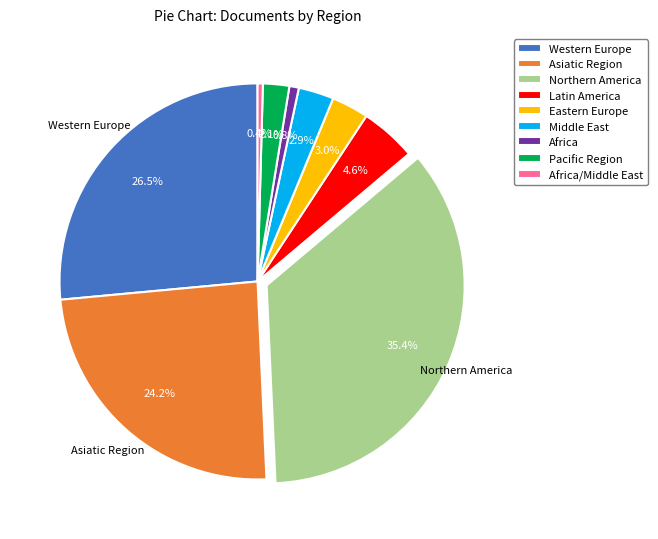

Does Eastern Europe account for over 50% of the chart?

No